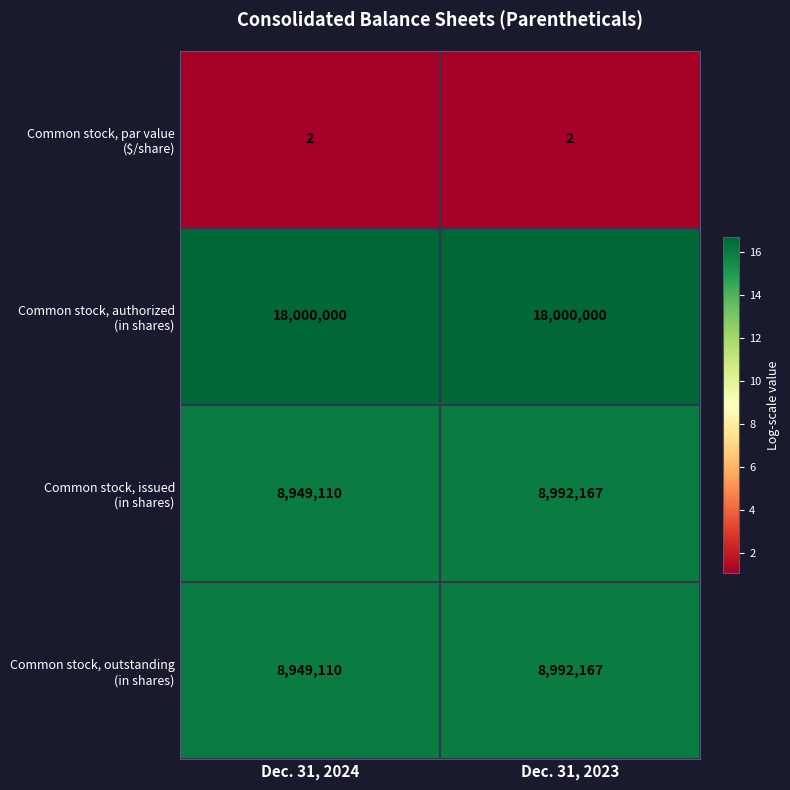

What is the spread (max minus min) of values at Dec. 31, 2023?

17999998